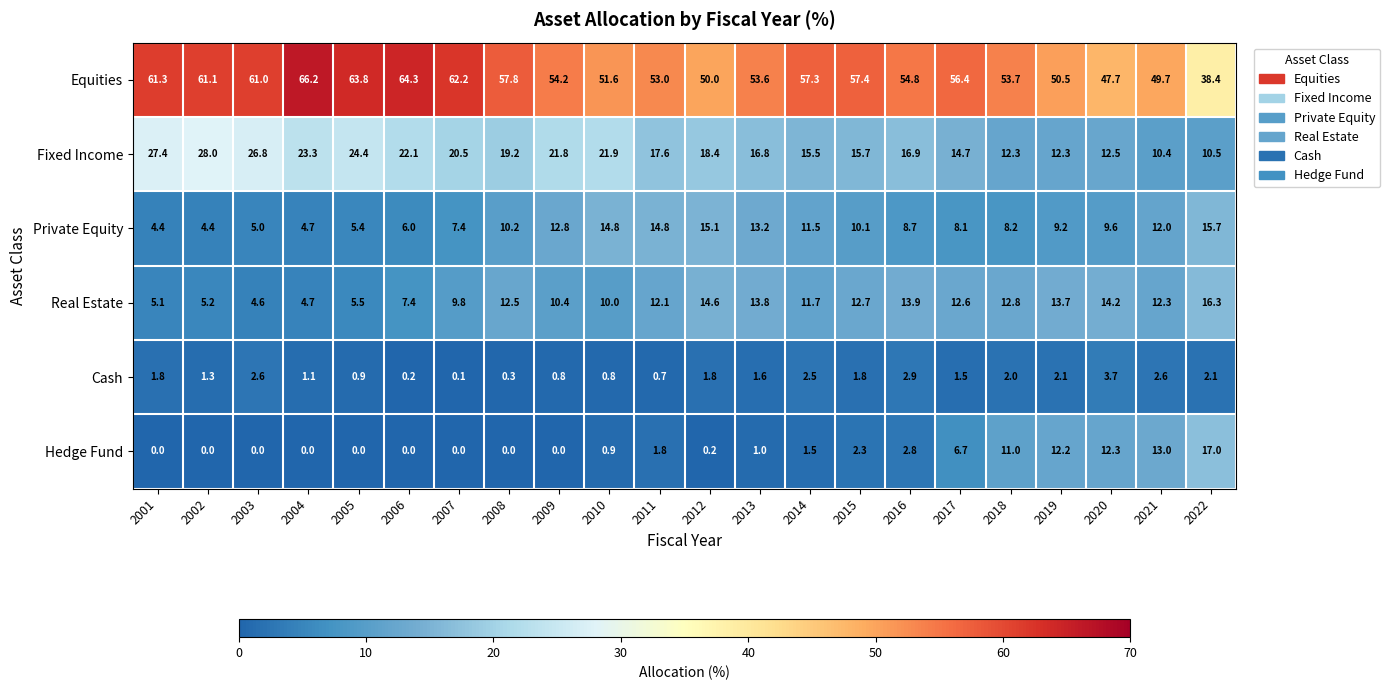

Which series has the largest range (max minus min)?

Equities